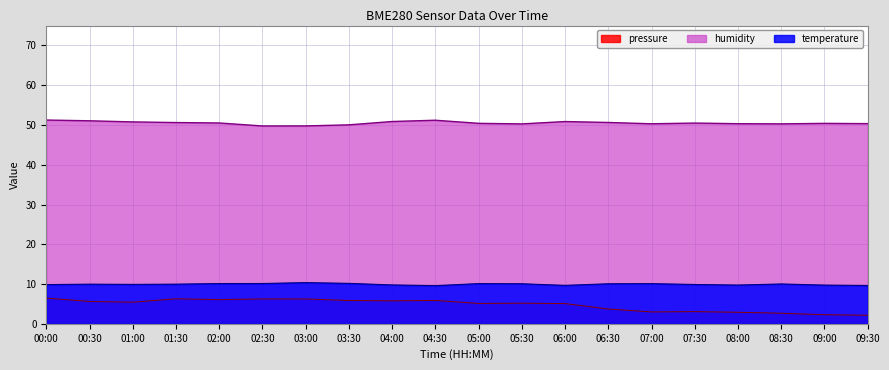

How many distinct data groups are displayed?

3